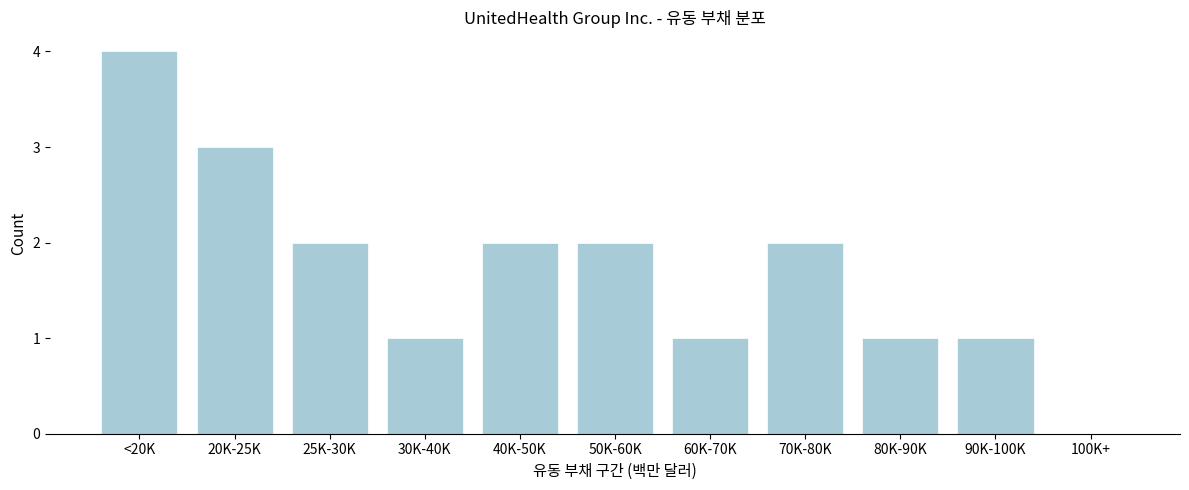

Reading right to left, extract all data points from this chart.

100K+=0	90K-100K=1	80K-90K=1	70K-80K=2	60K-70K=1	50K-60K=2	40K-50K=2	30K-40K=1	25K-30K=2	20K-25K=3	<20K=4